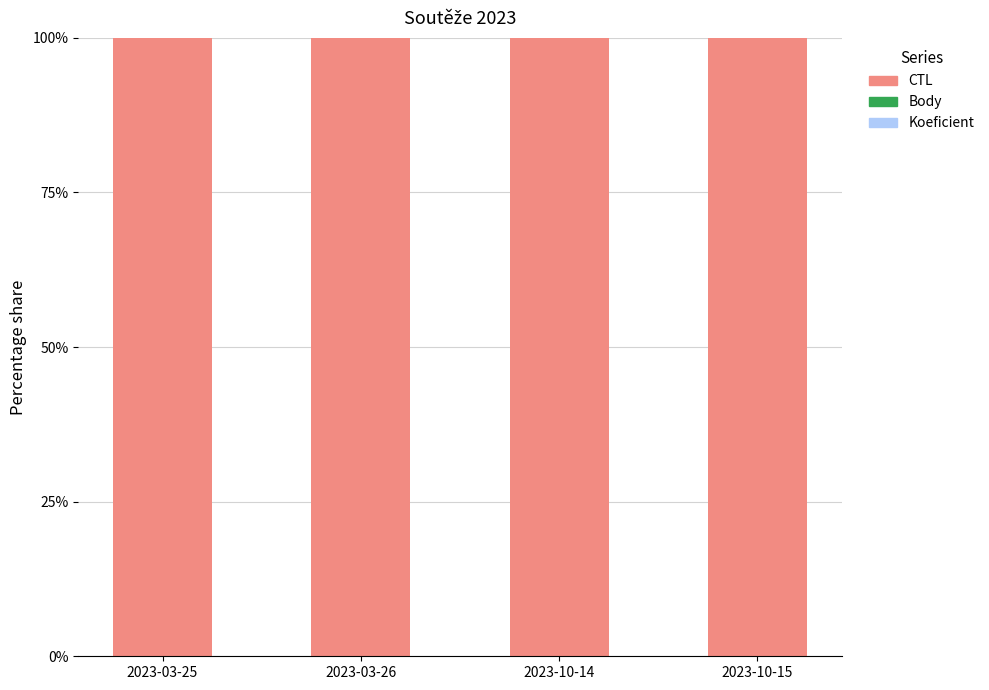

True or false: CTL has a value of 179.4 at 2023-10-15.

False